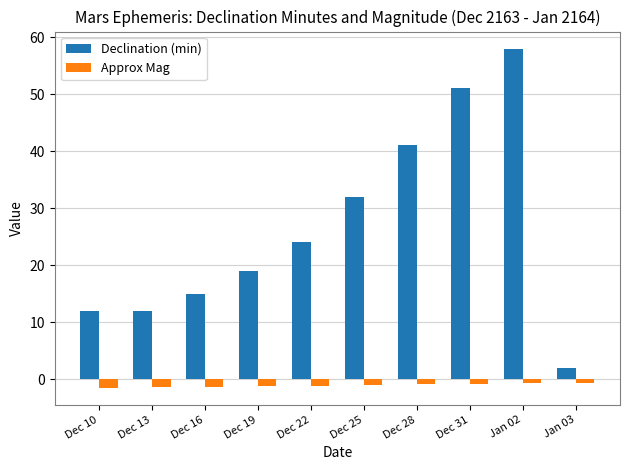

Is the value of Declination (min) at Dec 28 greater than the value of Approx Mag at Jan 02?

Yes